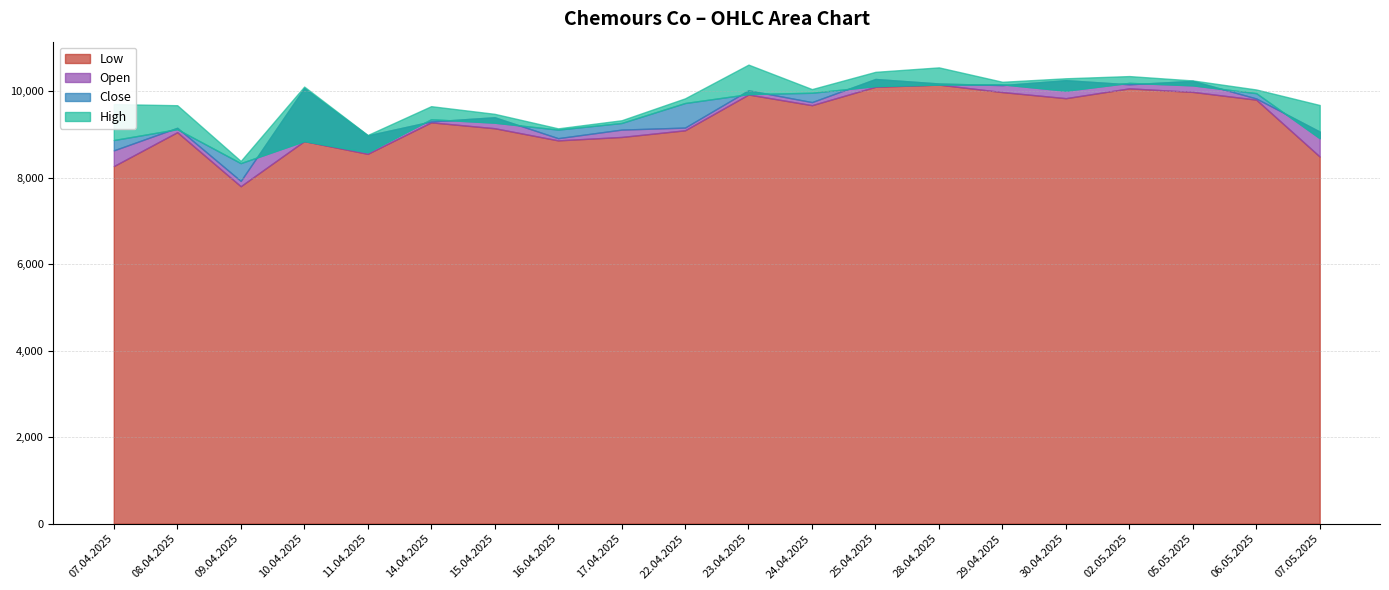

In Low, how many points are lower than both neighbors (excluding endpoints)?

5